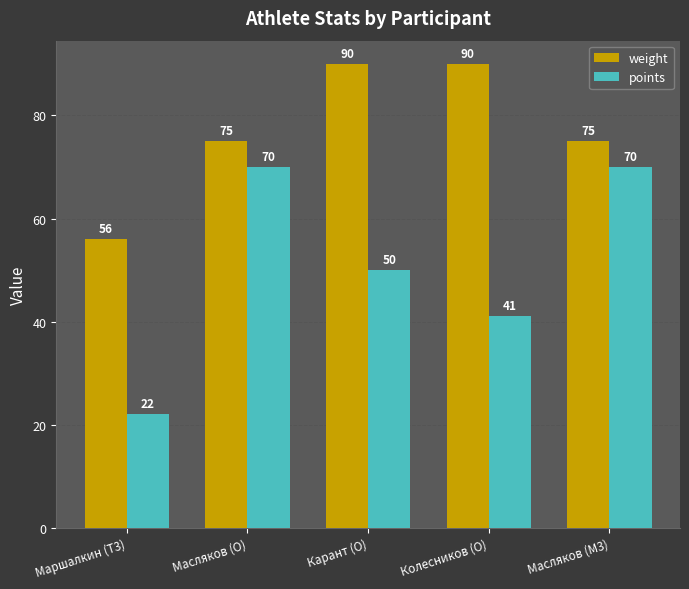

Reading left to right, transcribe all the data shown in this chart.

weight: 56	75	90	90	75
points: 22	70	50	41	70